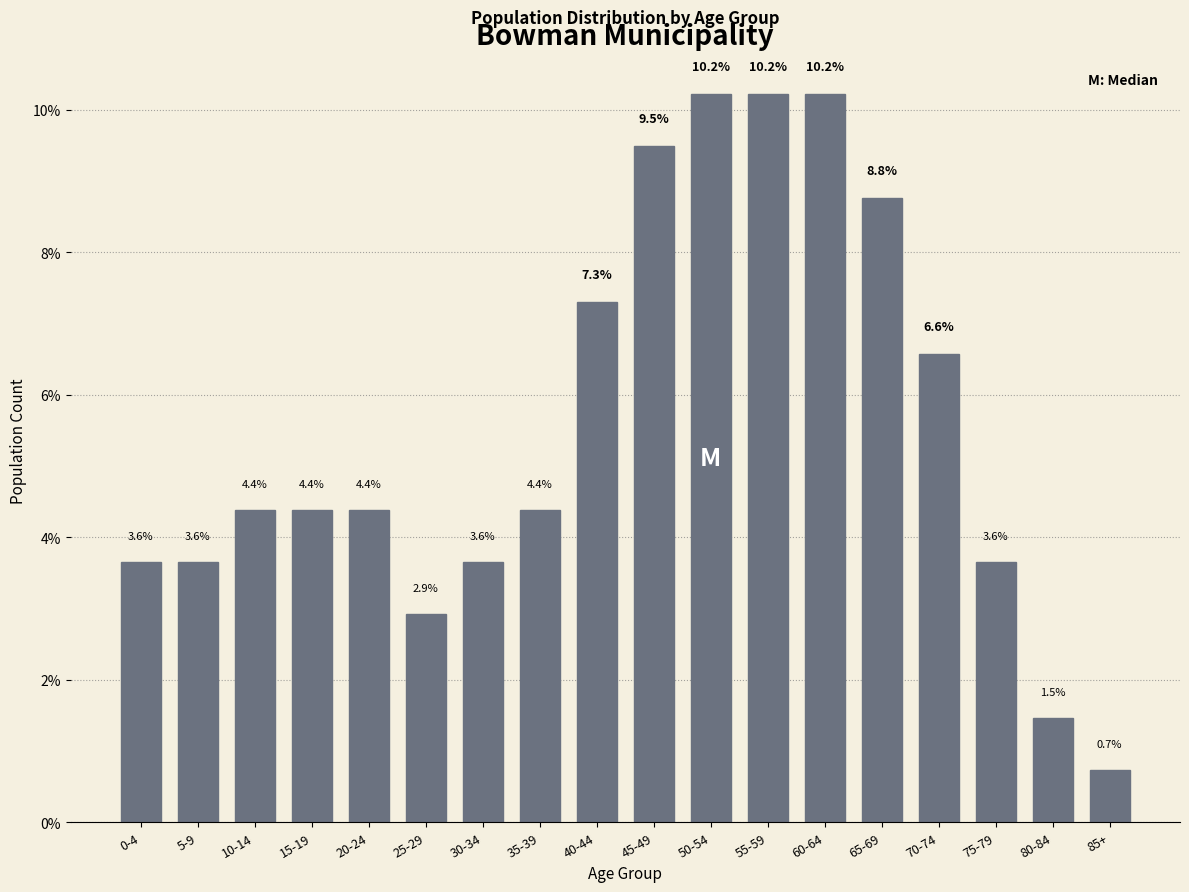

Reading left to right, list all the values displayed in this chart.

3.6	3.6	4.4	4.4	4.4	2.9	3.6	4.4	7.3	9.5	10.2	10.2	10.2	8.8	6.6	3.6	1.5	0.7